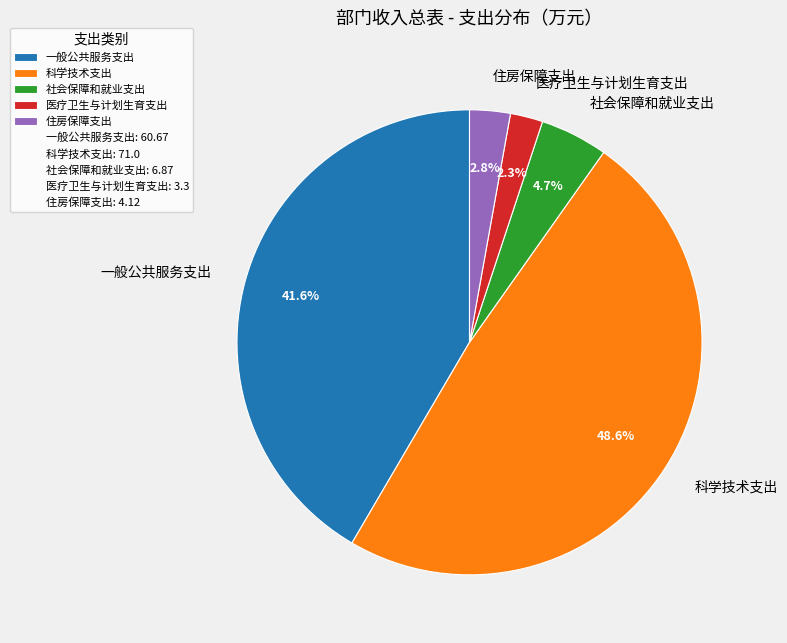

What is the smallest slice in the pie chart?

医疗卫生与计划生育支出